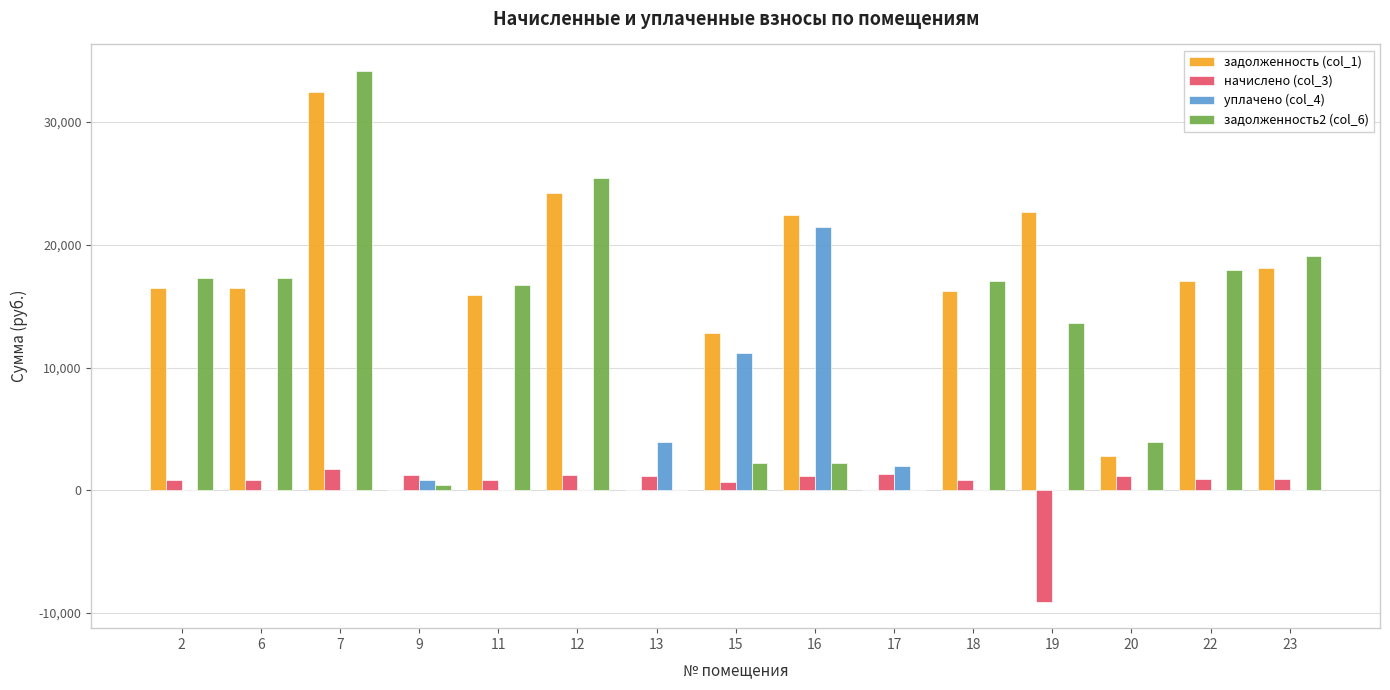

At which label does задолженность2 (col_6) first exceed 16750?

2